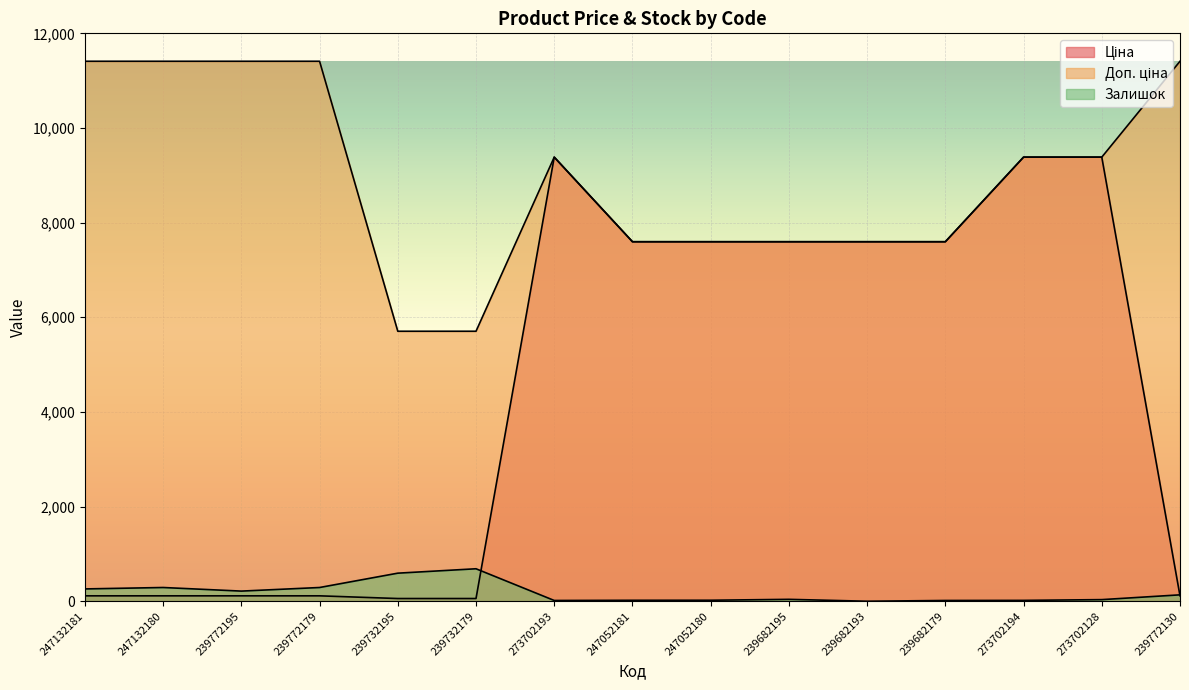

At which label does Залишок reach its peak?

239732179